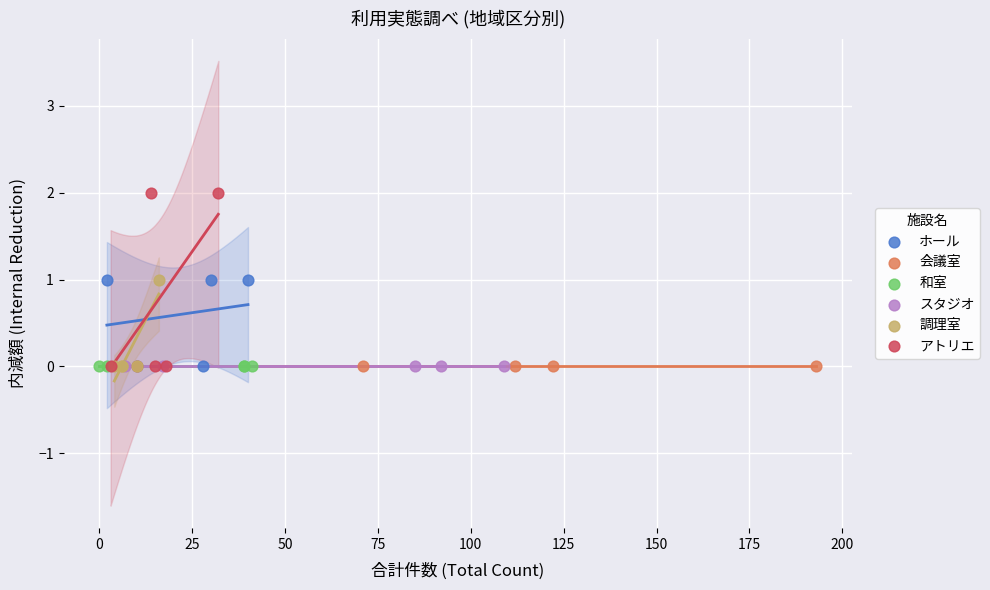

Which series reaches the maximum Y coordinate?

アトリエ